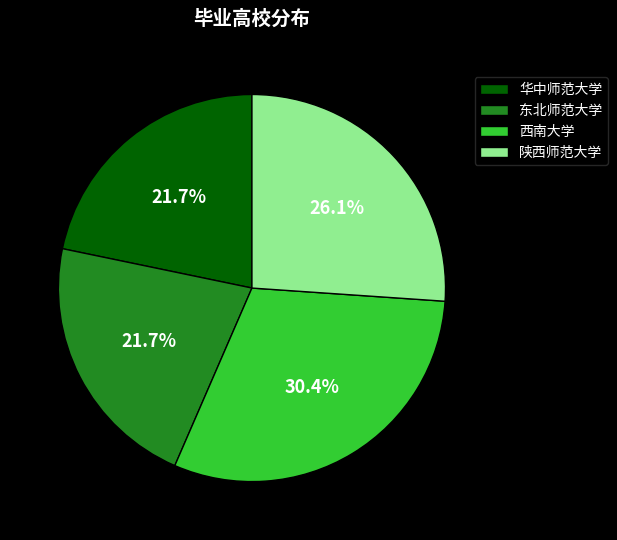

The 陕西师范大学 slice represents 35% of the pie. True or false?

False